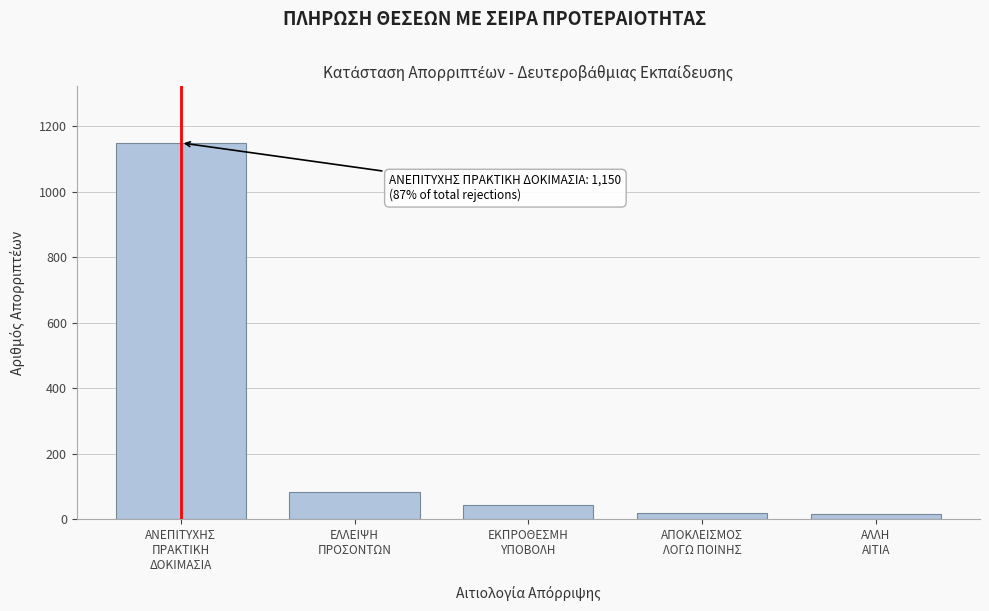

What is the greatest value displayed?

1150